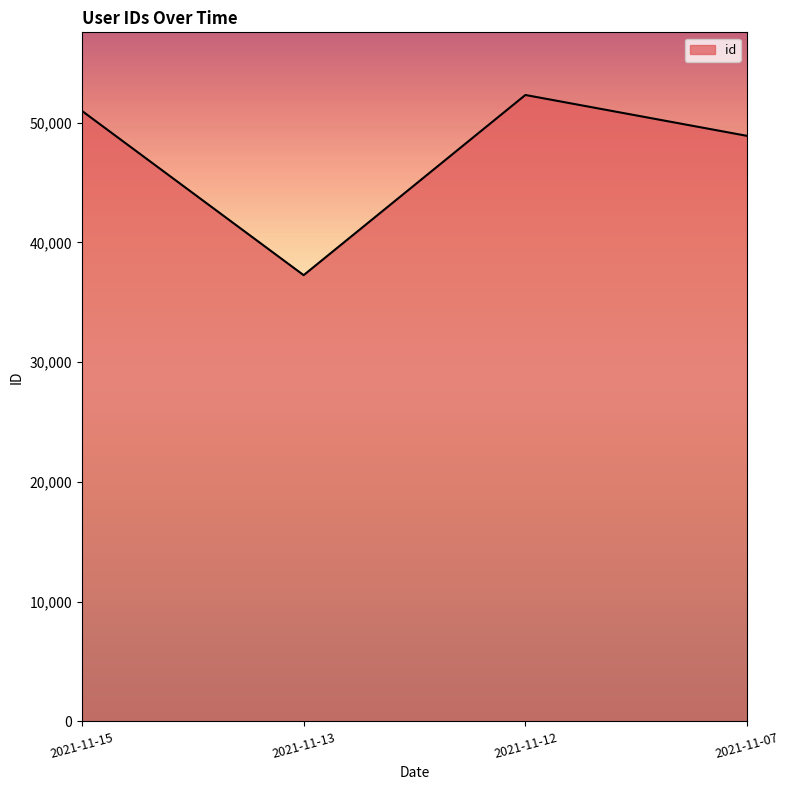

Which category has the highest value across all series?

2021-11-12